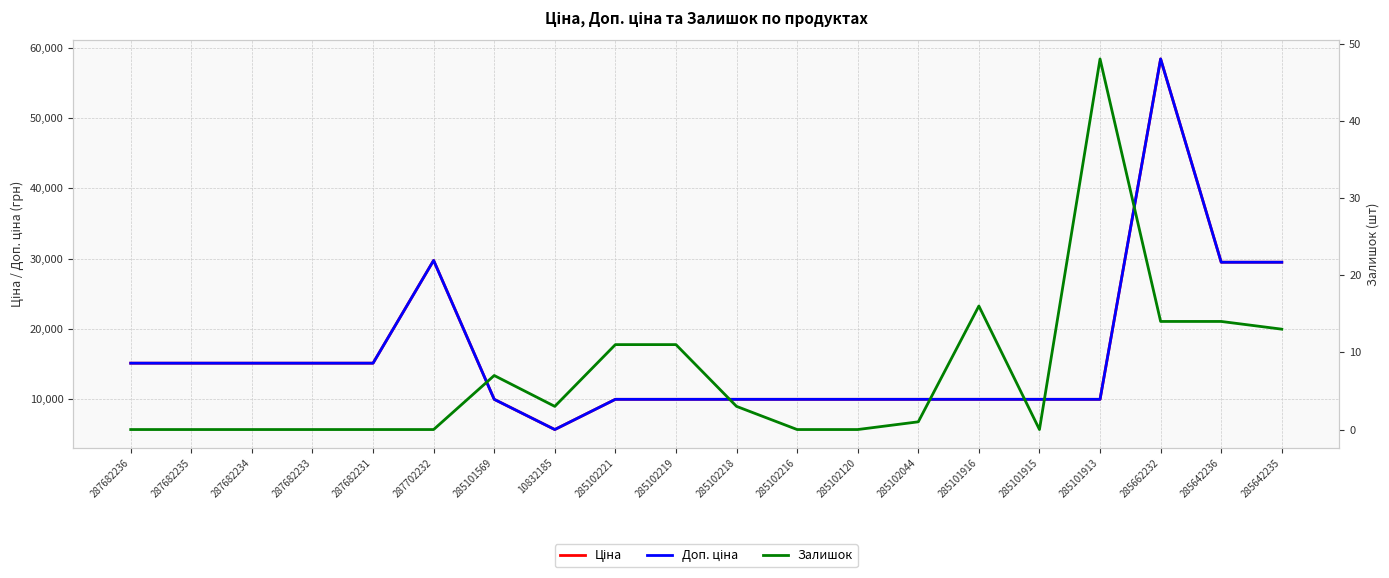

Which series has the largest total across all categories?

Ціна